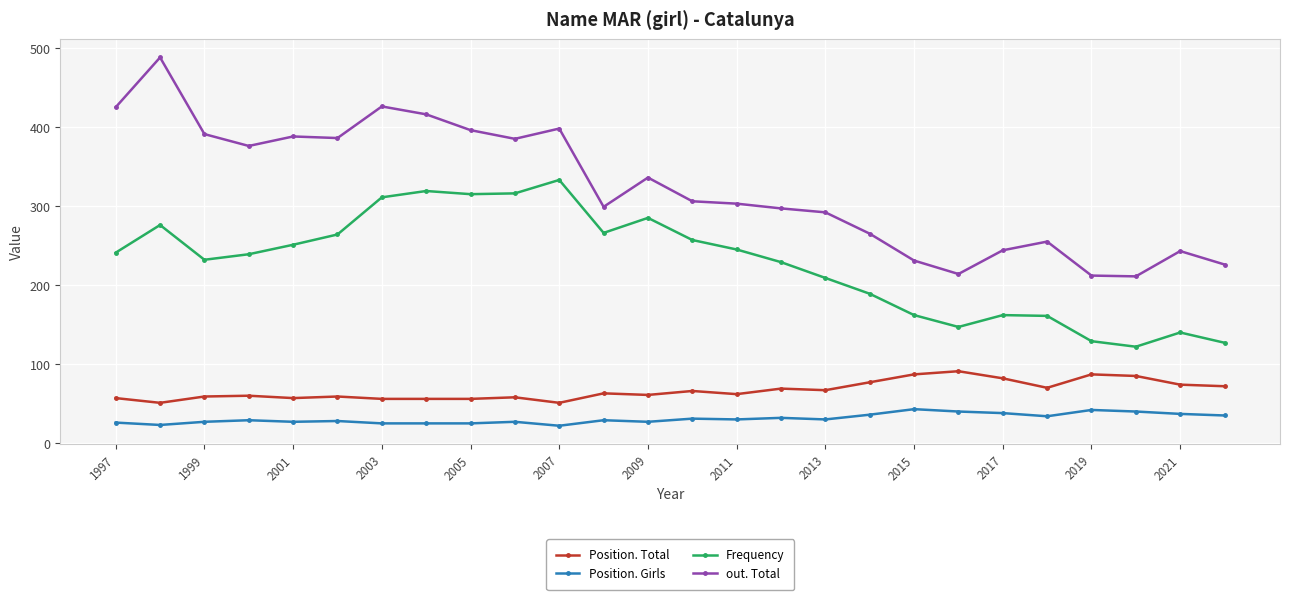

Count the number of data series in this chart.

4